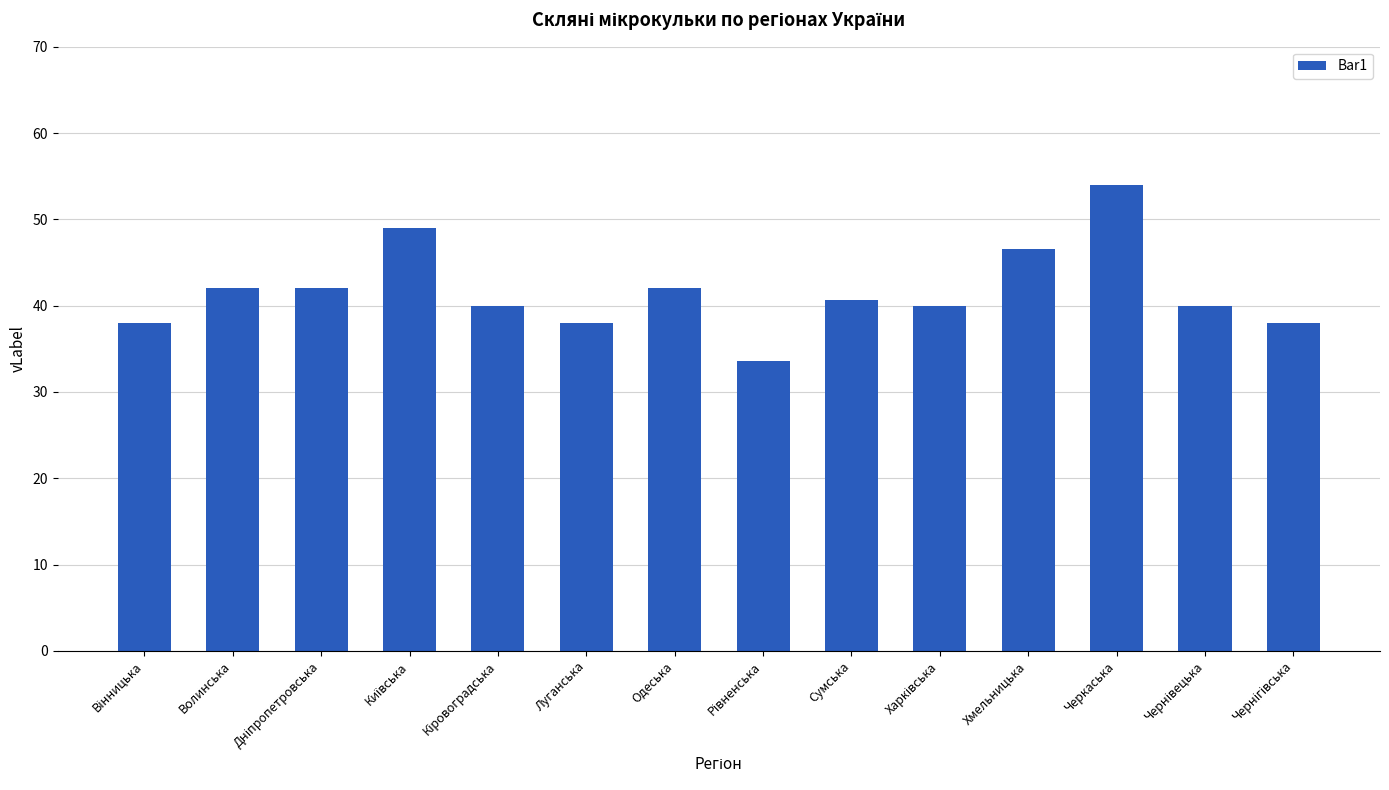

What is the average value?

41.7